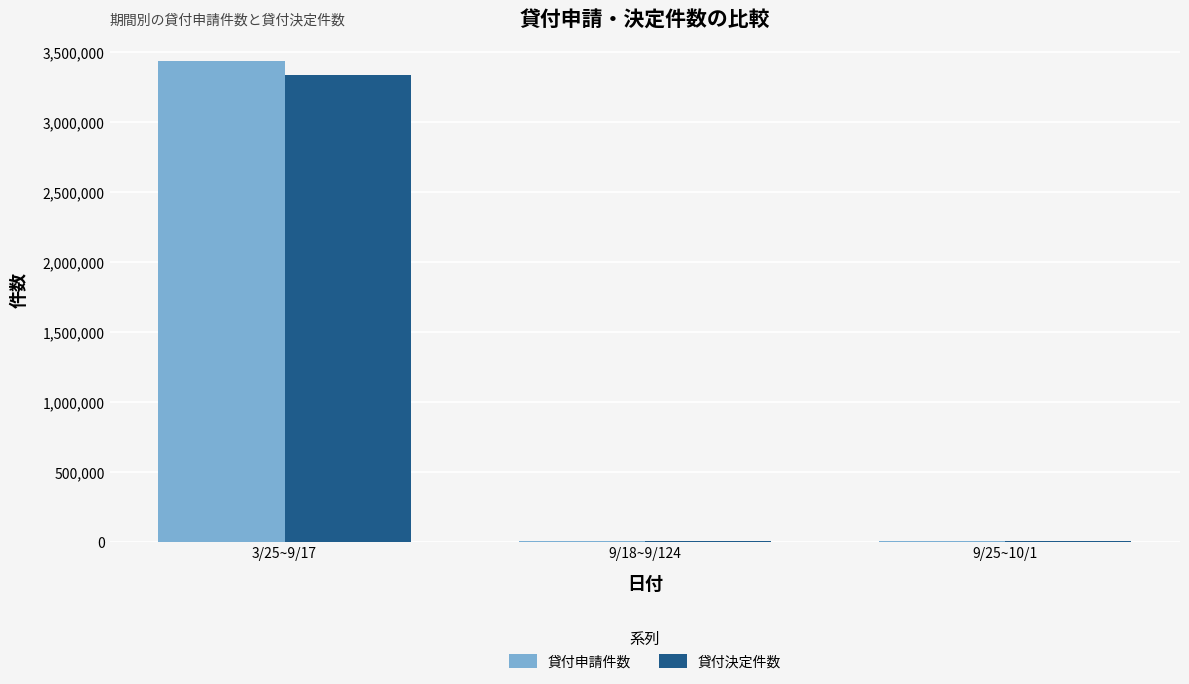

Is it true that 貸付申請件数 equals 4780 at 9/18~9/124?

True